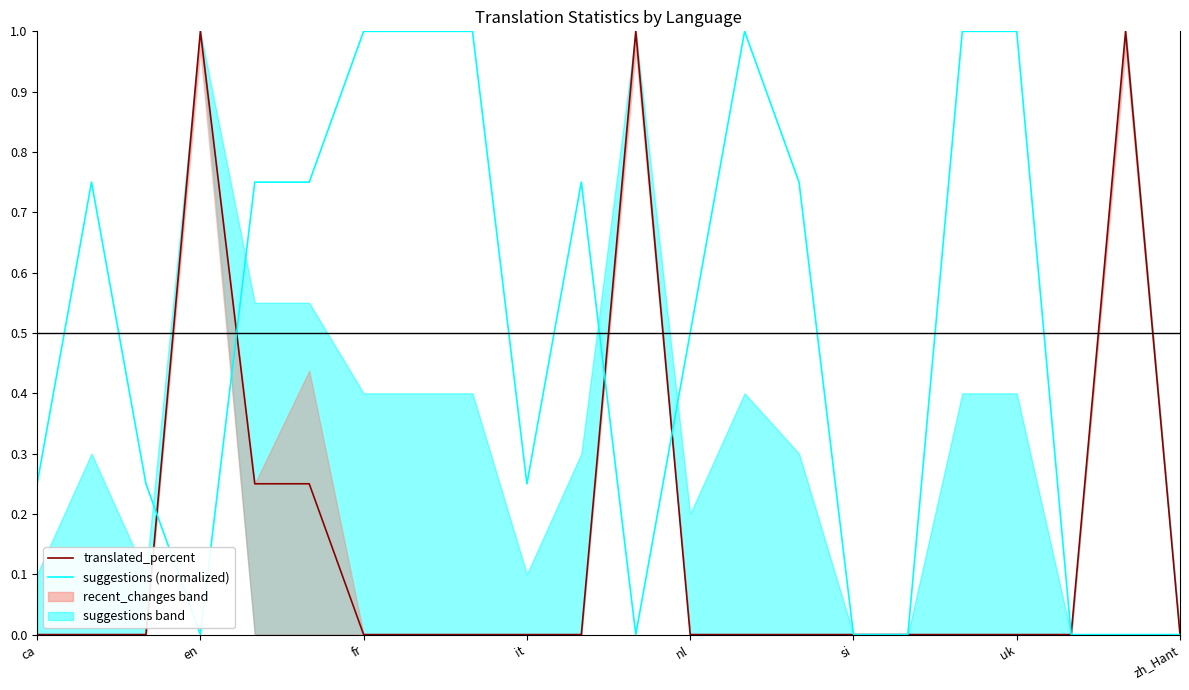

Reading left to right, transcribe all the data shown in this chart.

translated_percent: 0.0	0.0	0.0	1.0	0.2	0.2	0.0	0.0	0.0	0.0	0.0	1.0	0.0	0.0	0.0	0.0	0.0	0.0	0.0	0.0	1.0	0.0
suggestions (normalized): 0.2	0.8	0.2	0.0	0.8	0.8	1.0	1.0	1.0	0.2	0.8	0.0	0.5	1.0	0.8	0.0	0.0	1.0	1.0	0.0	0.0	0.0